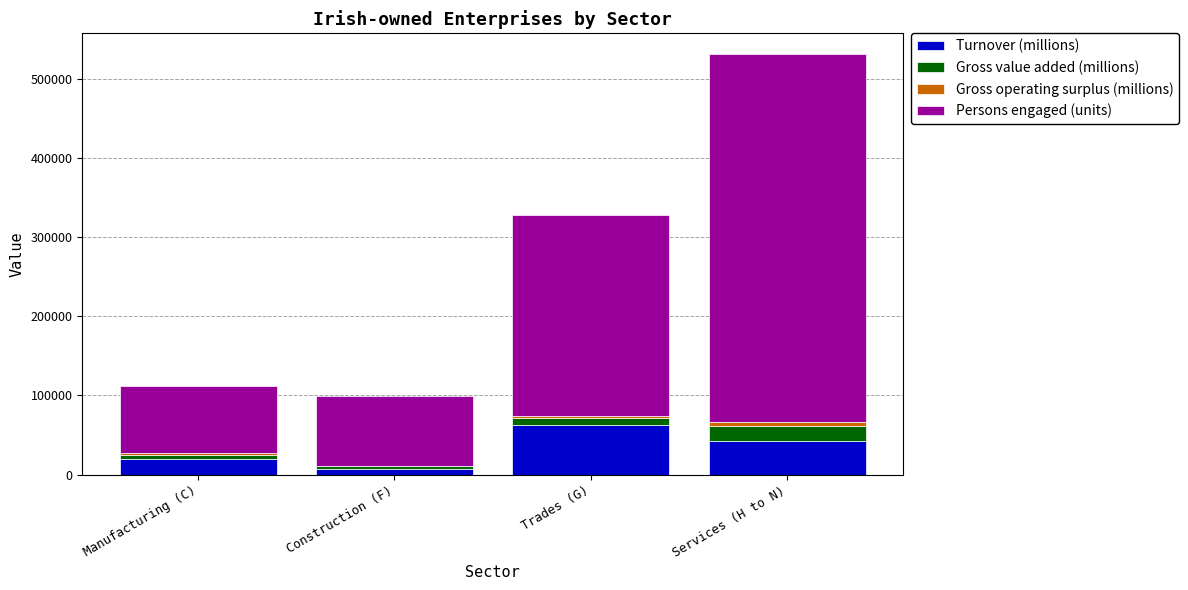

Reading left to right, list the values for the Turnover (millions) series.

Manufacturing (C)=20400	Construction (F)=7832	Trades (G)=63097	Services (H to N)=42416